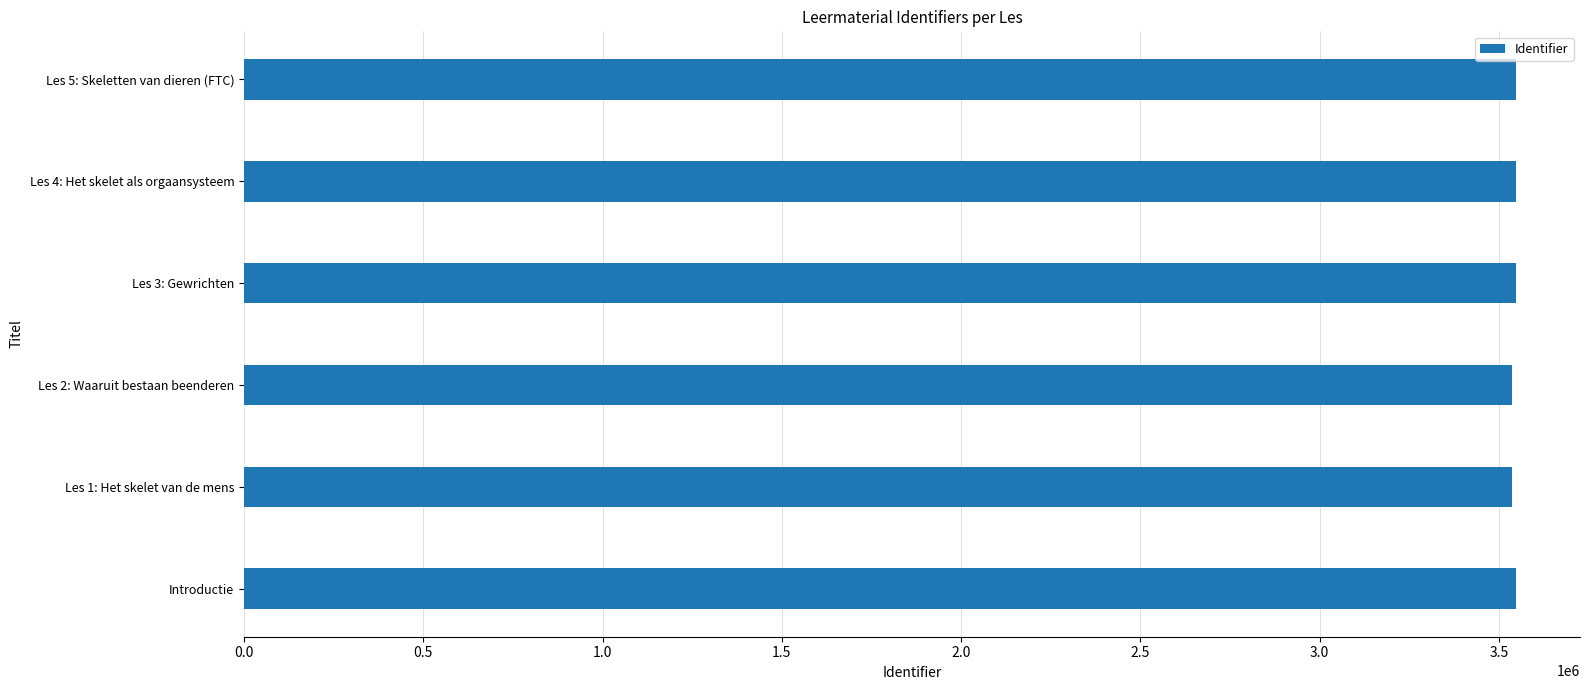

What is the ratio of the value at Les 3: Gewrichten to the value at Les 4: Het skelet als orgaansysteem?

1.0